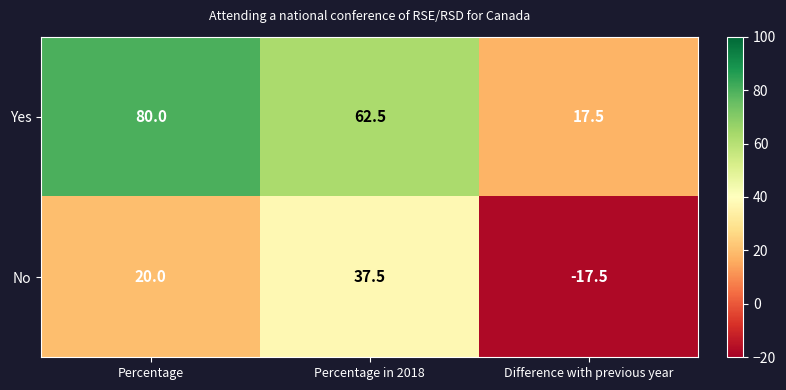

Which series has the largest total across all categories?

Yes